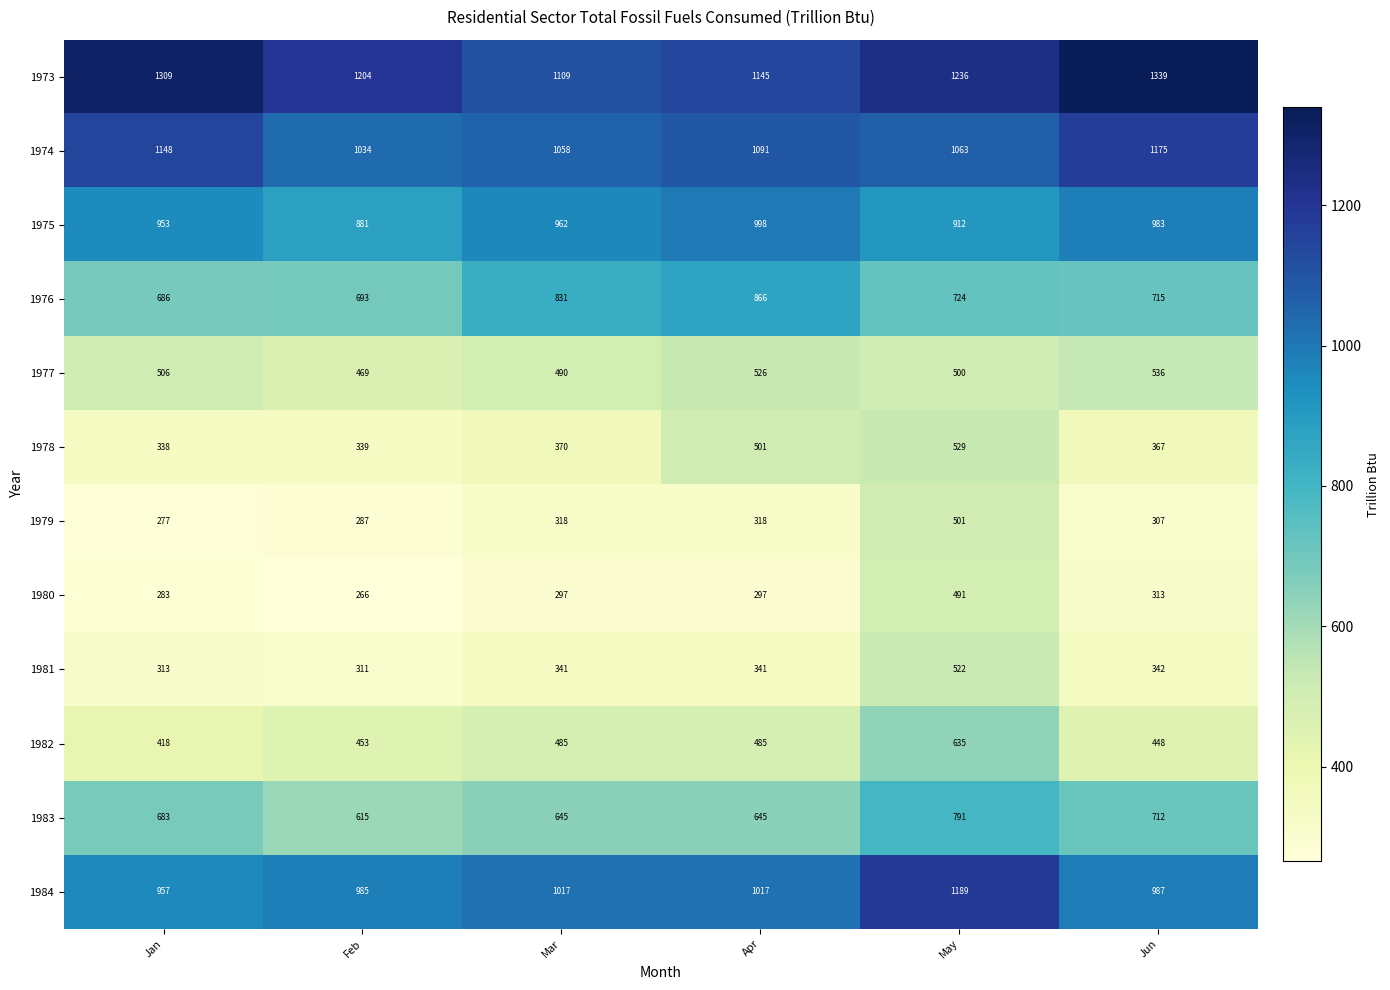

What is the difference between the maximum and minimum values in the 1983 series?

176